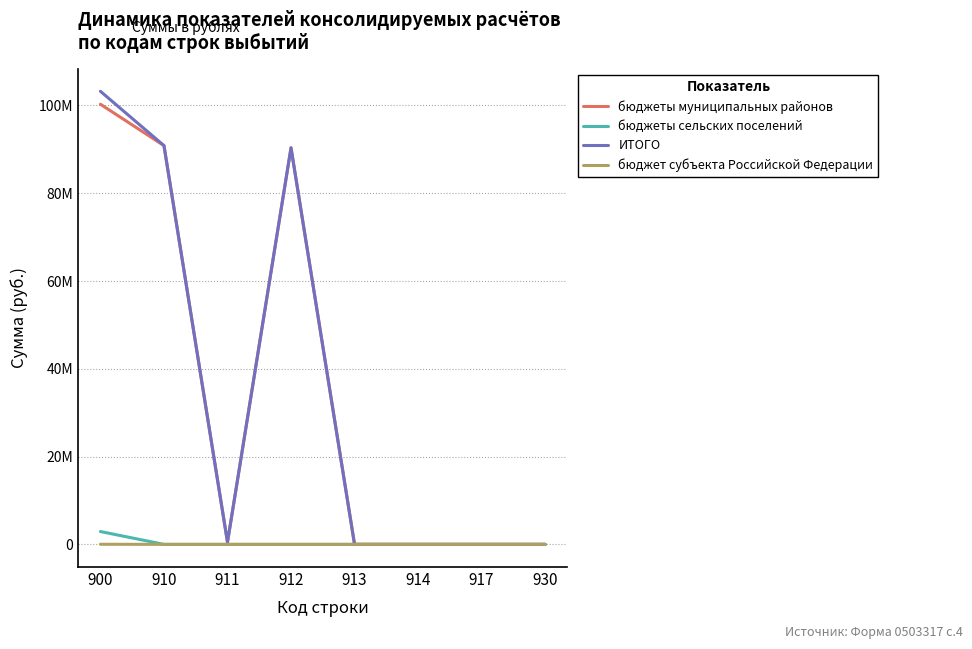

What are all the series names shown in the legend?

бюджеты муниципальных районов, бюджеты сельских поселений, ИТОГО, бюджет субъекта Российской Федерации